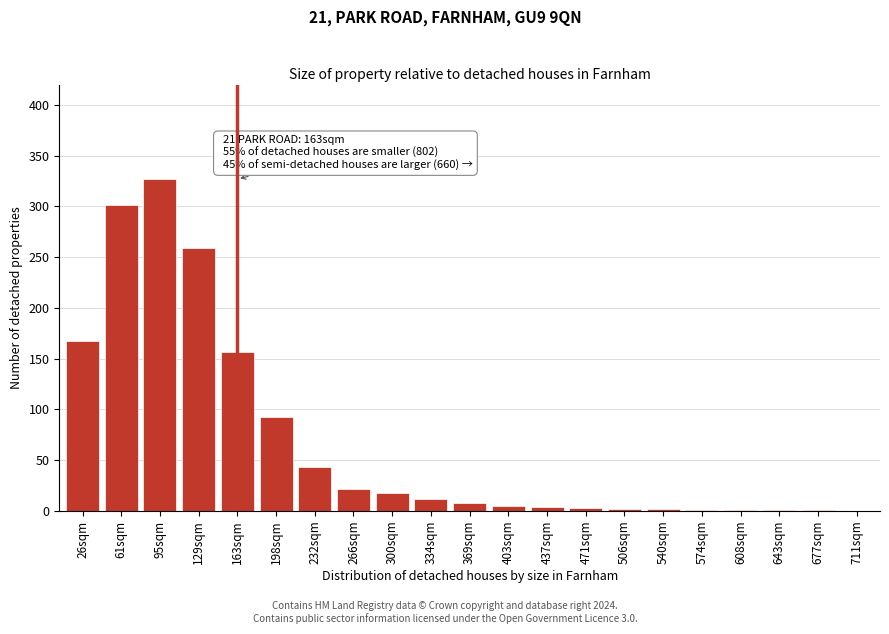

Which has a higher value, 95sqm or 300sqm?

95sqm